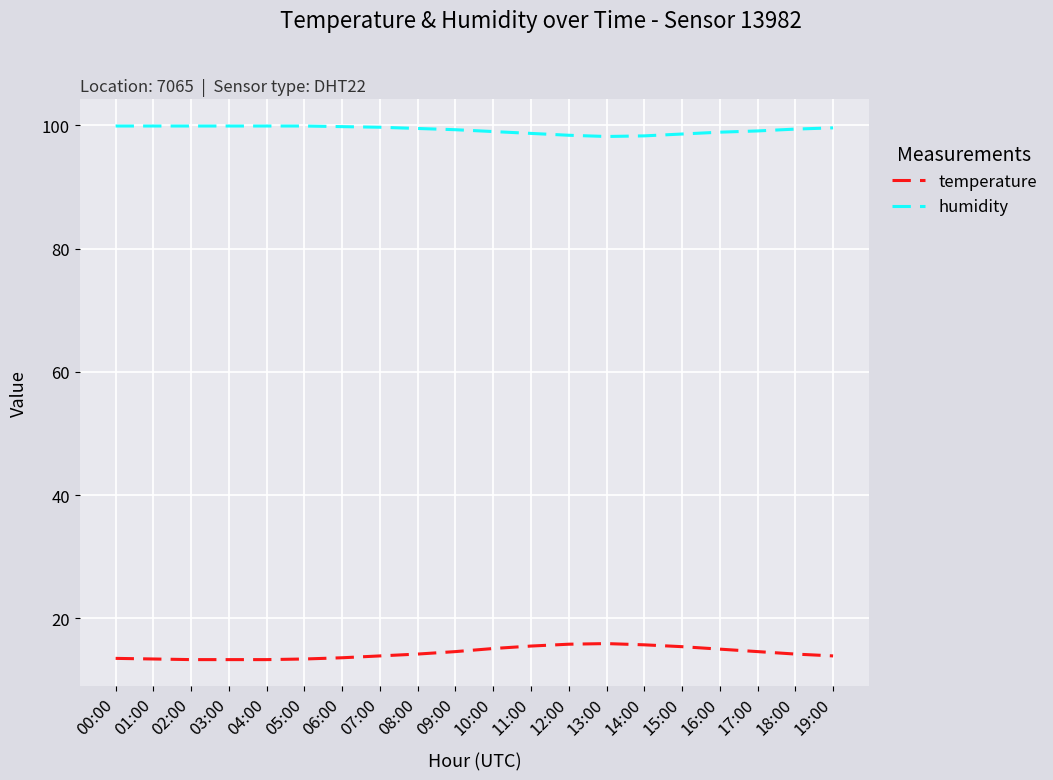

Where does the humidity series first go above 99?

00:00